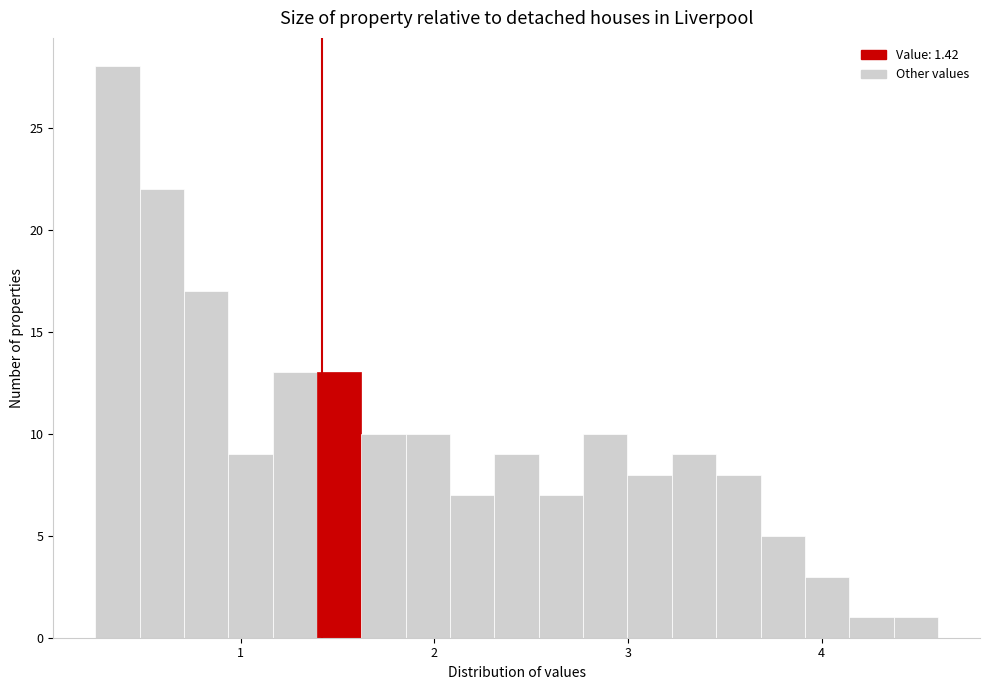

Around what value on the x-axis is the tallest bar? Give the approximate position of its centre, as read against the axis.

0.4